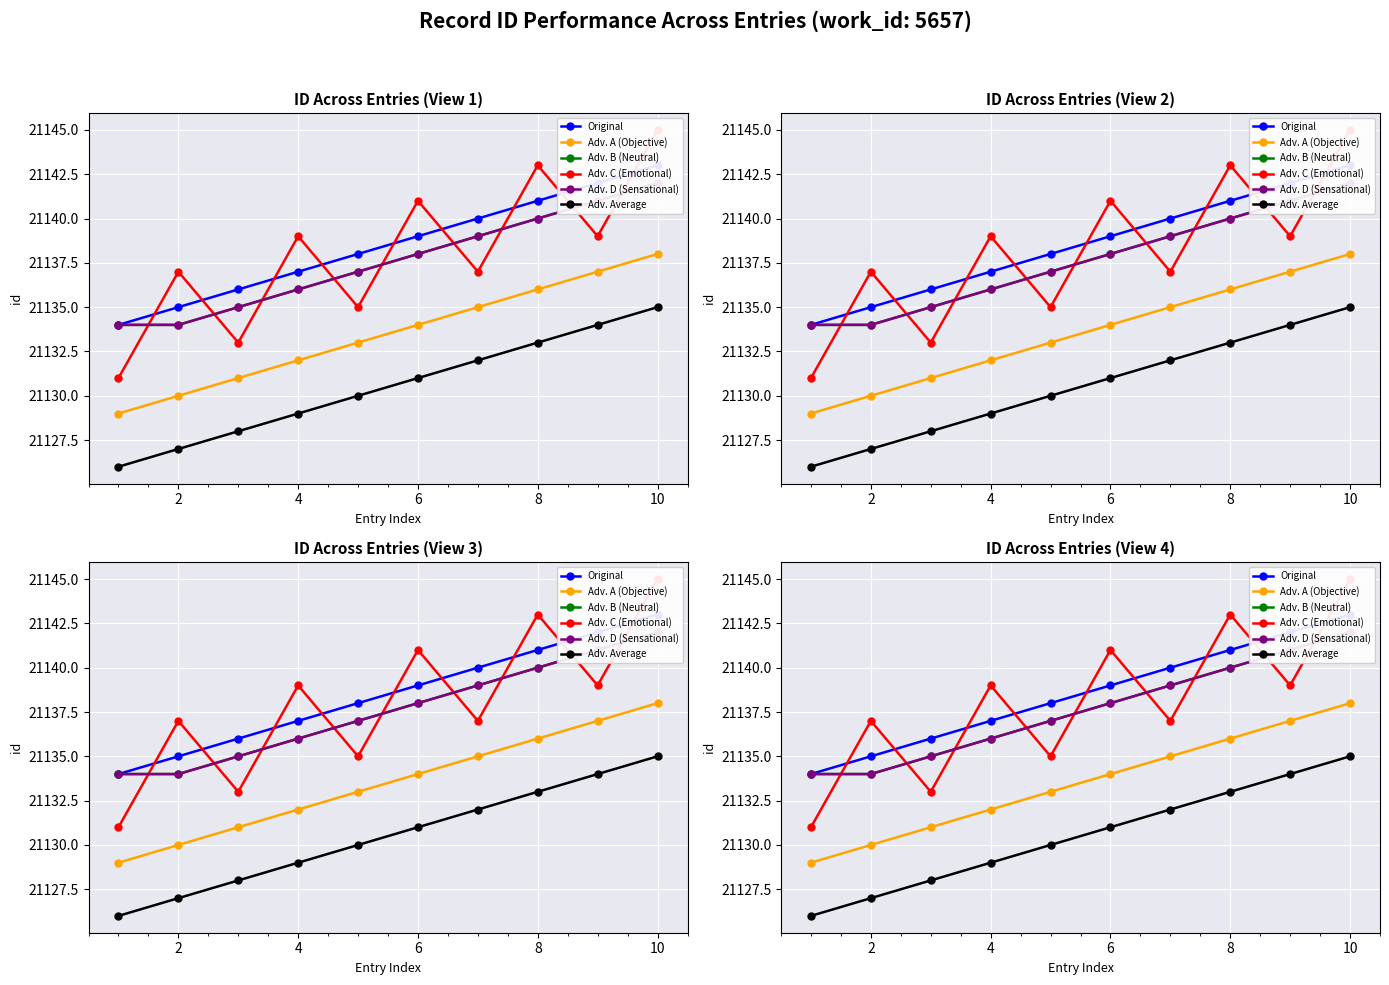

What are all the series names shown in the legend?

Original, Adv. A (Objective), Adv. B (Neutral), Adv. C (Emotional), Adv. D (Sensational), Adv. Average